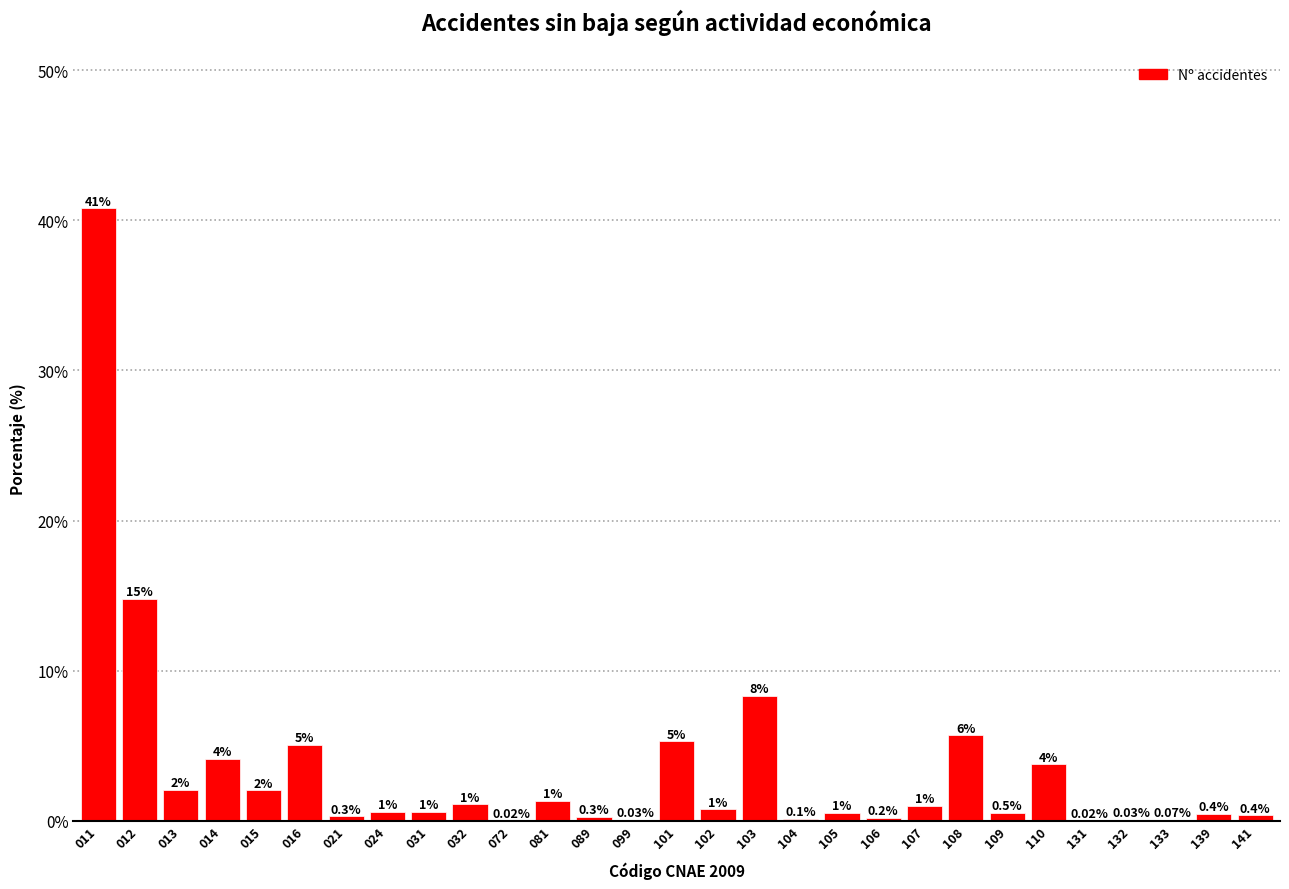

Approximately how many times larger is the value at 015 compared to 101?

0.4